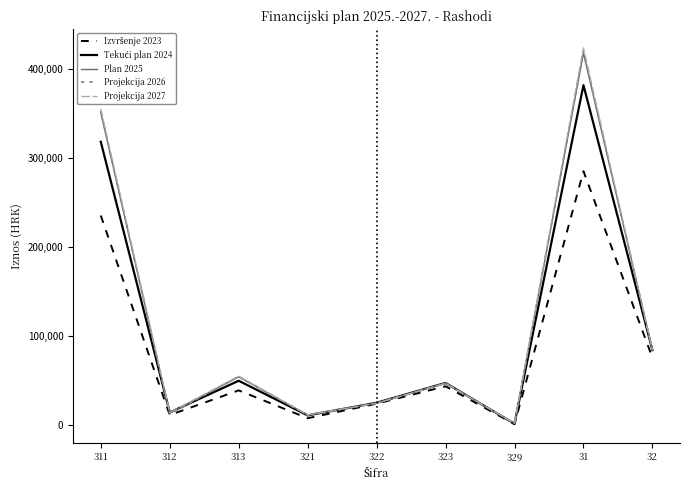

Which series has the widest spread of values?

Projekcija 2027